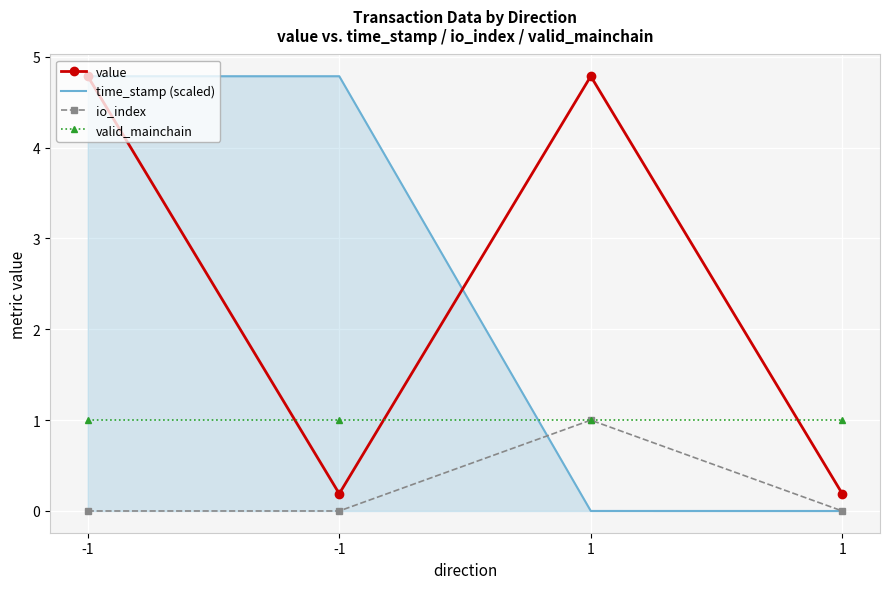

What are all the series names shown in the legend?

value, time_stamp (scaled), io_index, valid_mainchain